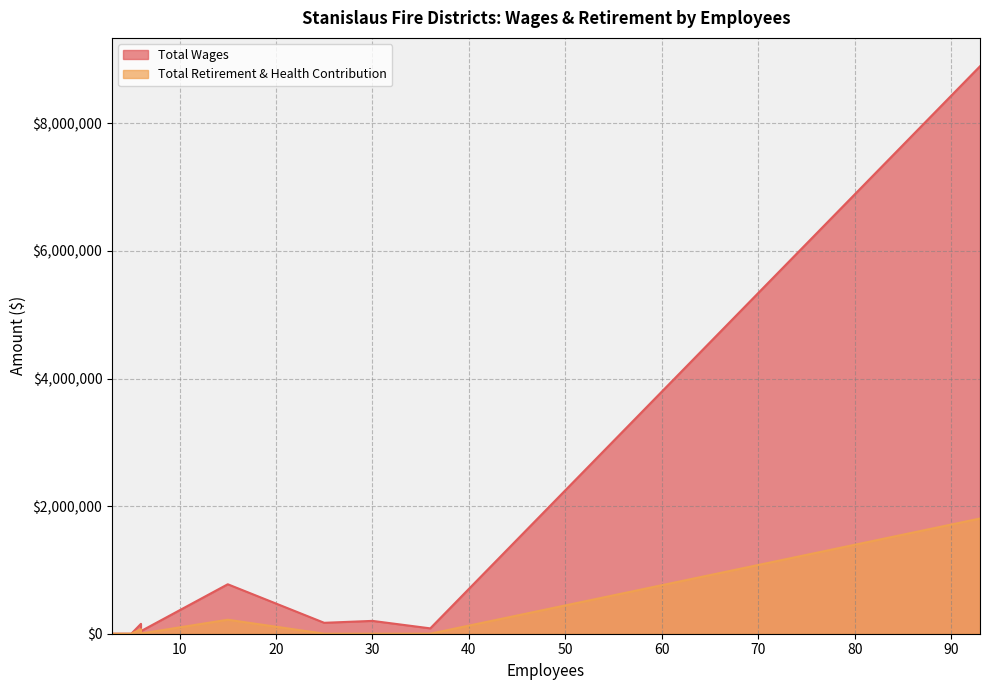

Which category has the highest value in the Total Wages series?

93